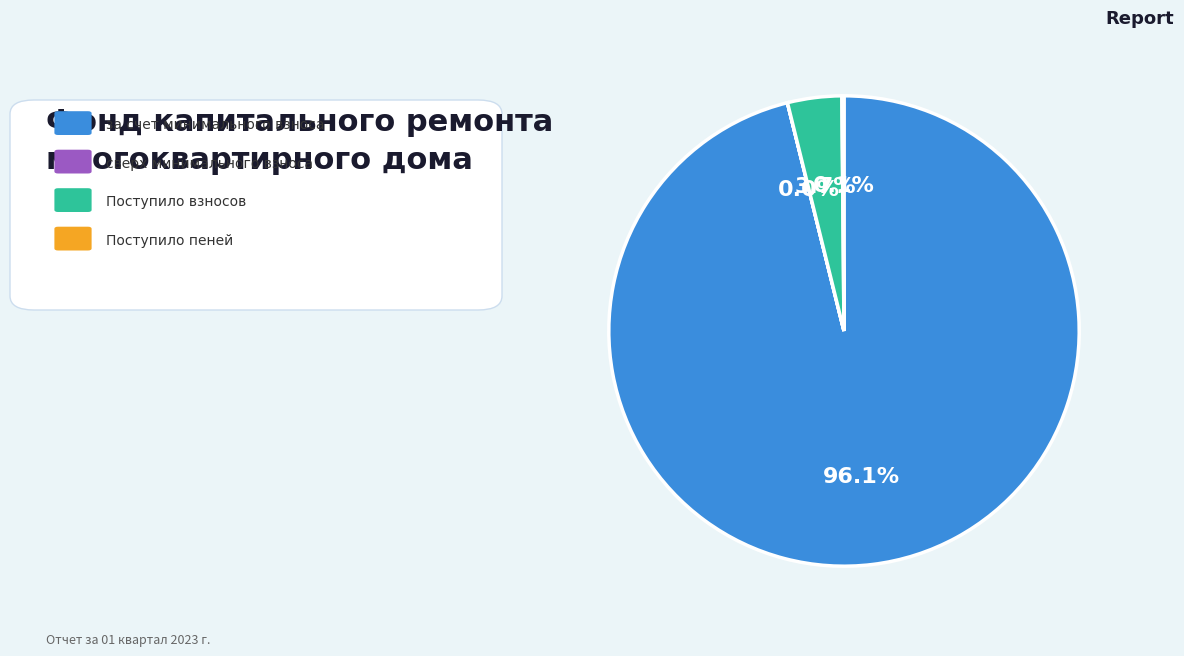

Is there any slice that represents more than half of the pie?

Yes